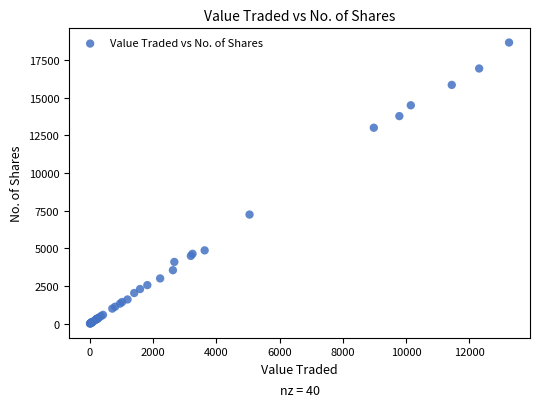

What Y value in the scatter plot is closest to 9340?

7246